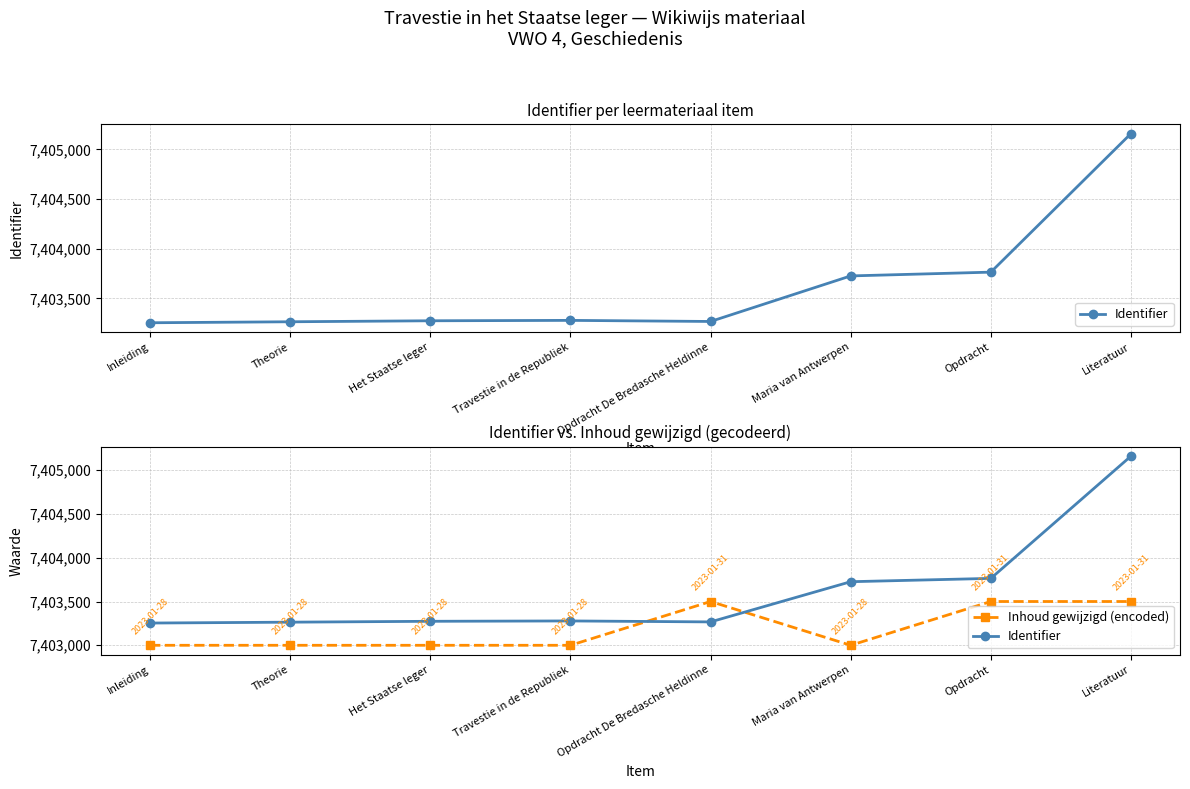

What position from the right is Literatuur?

1